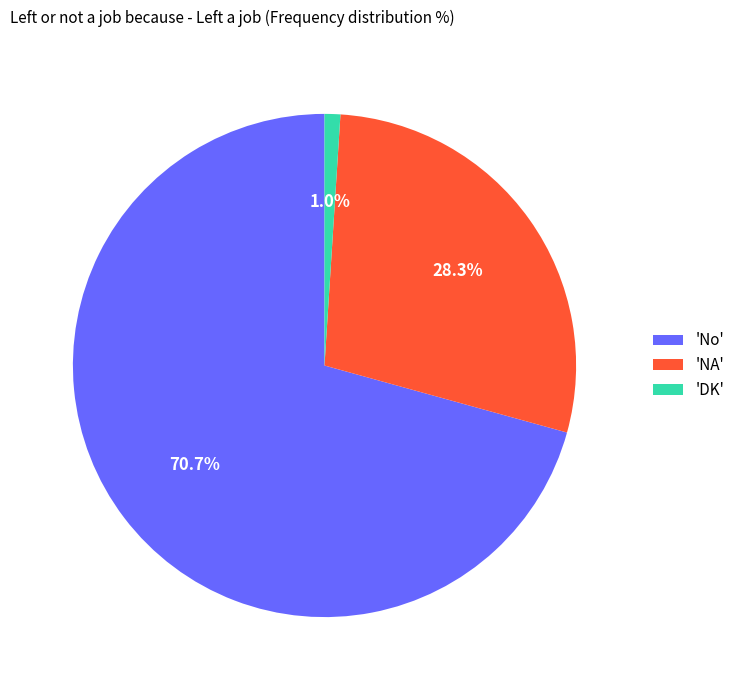

Count the number of slices in the pie.

3